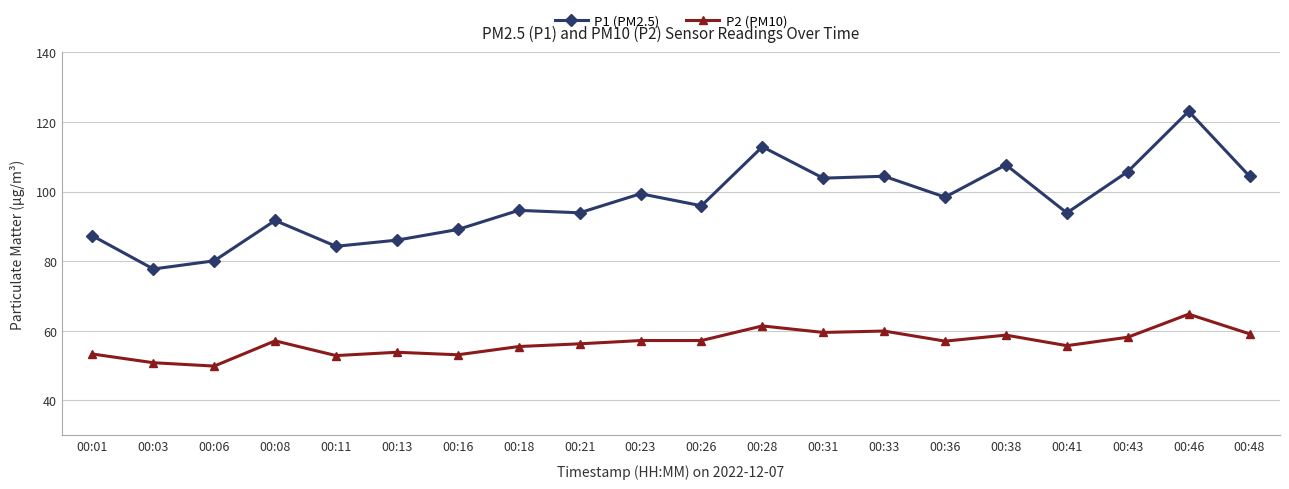

Rank the series by their average value, from highest to lowest.

P1 (PM2.5), P2 (PM10)